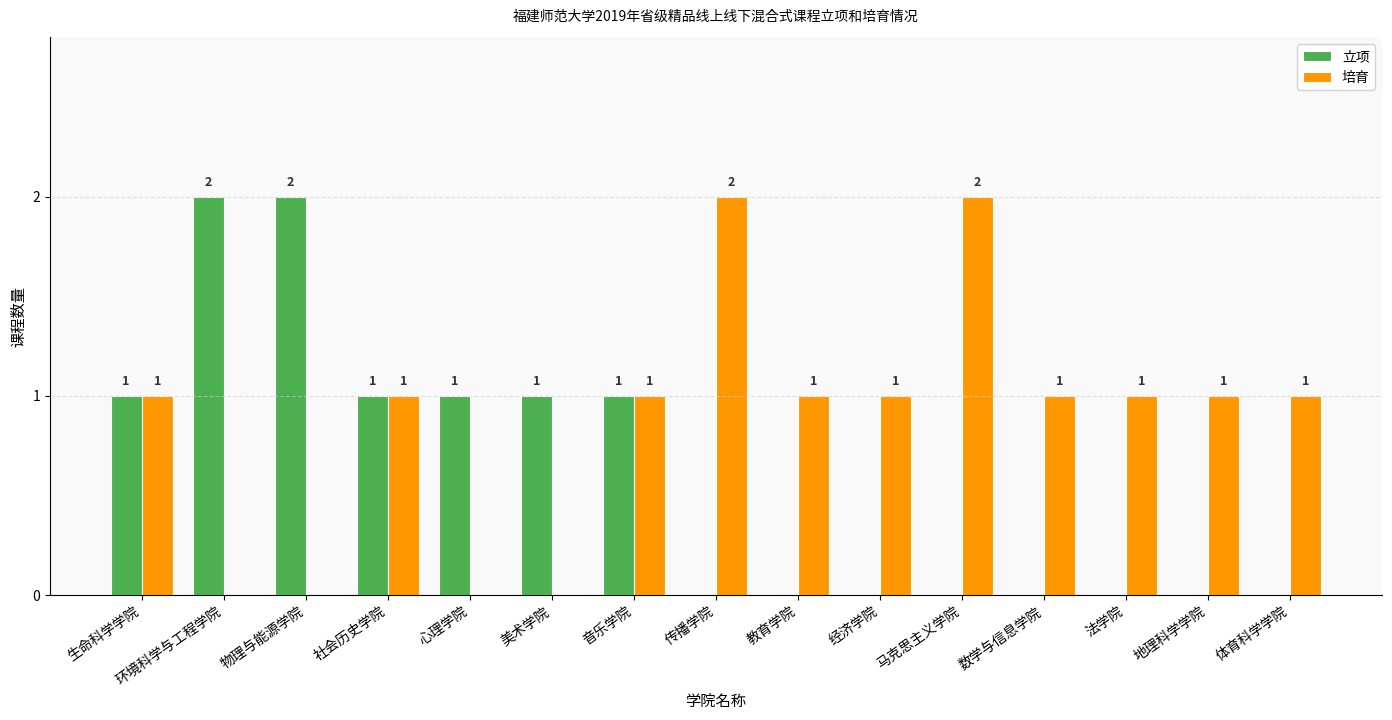

The value of 立项 at 数学与信息学院 is -1. True or false?

False